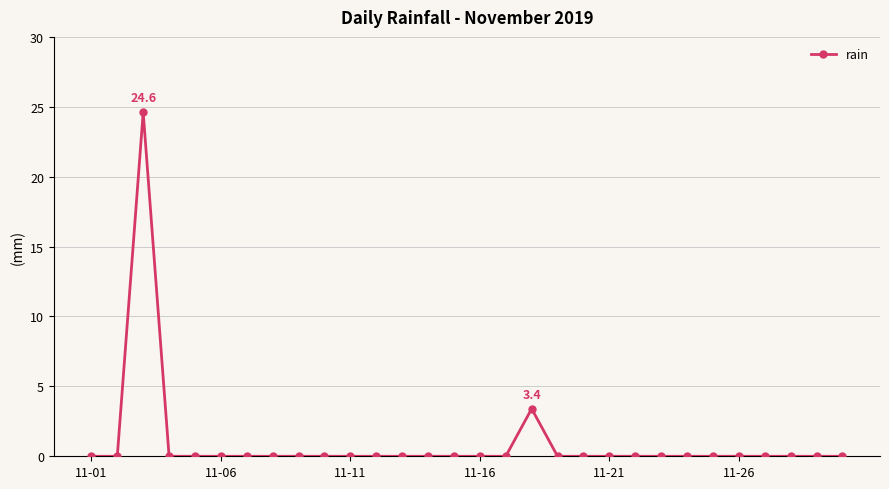

True or false: the data has more than 0 interior local peaks.

True